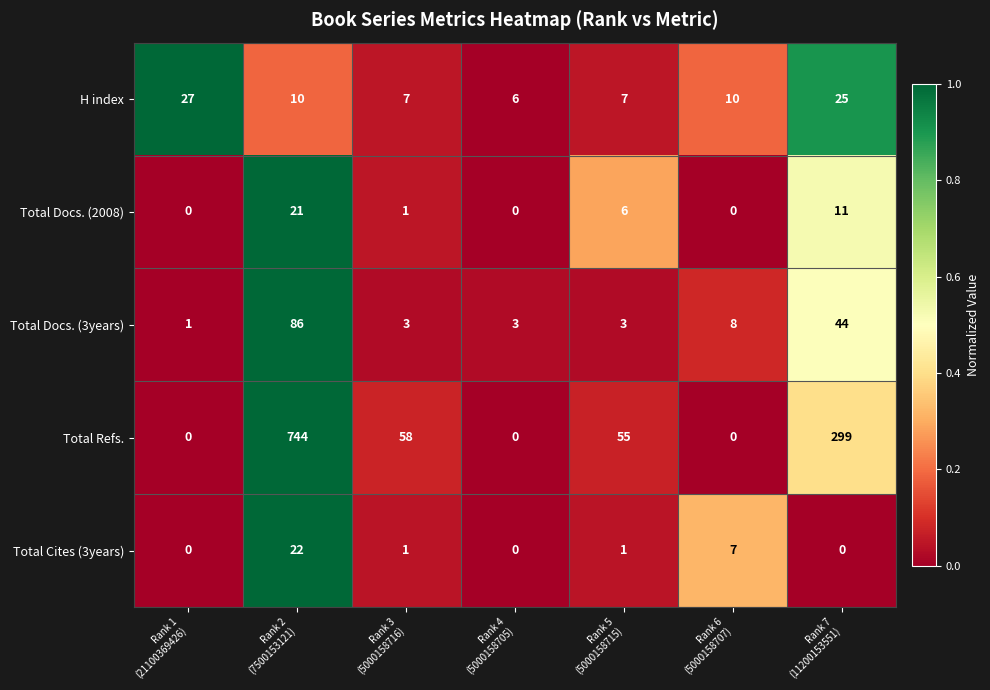

Between Rank 1
(21100369426) and Rank 6
(5000158707), which series saw the biggest shift?

H index